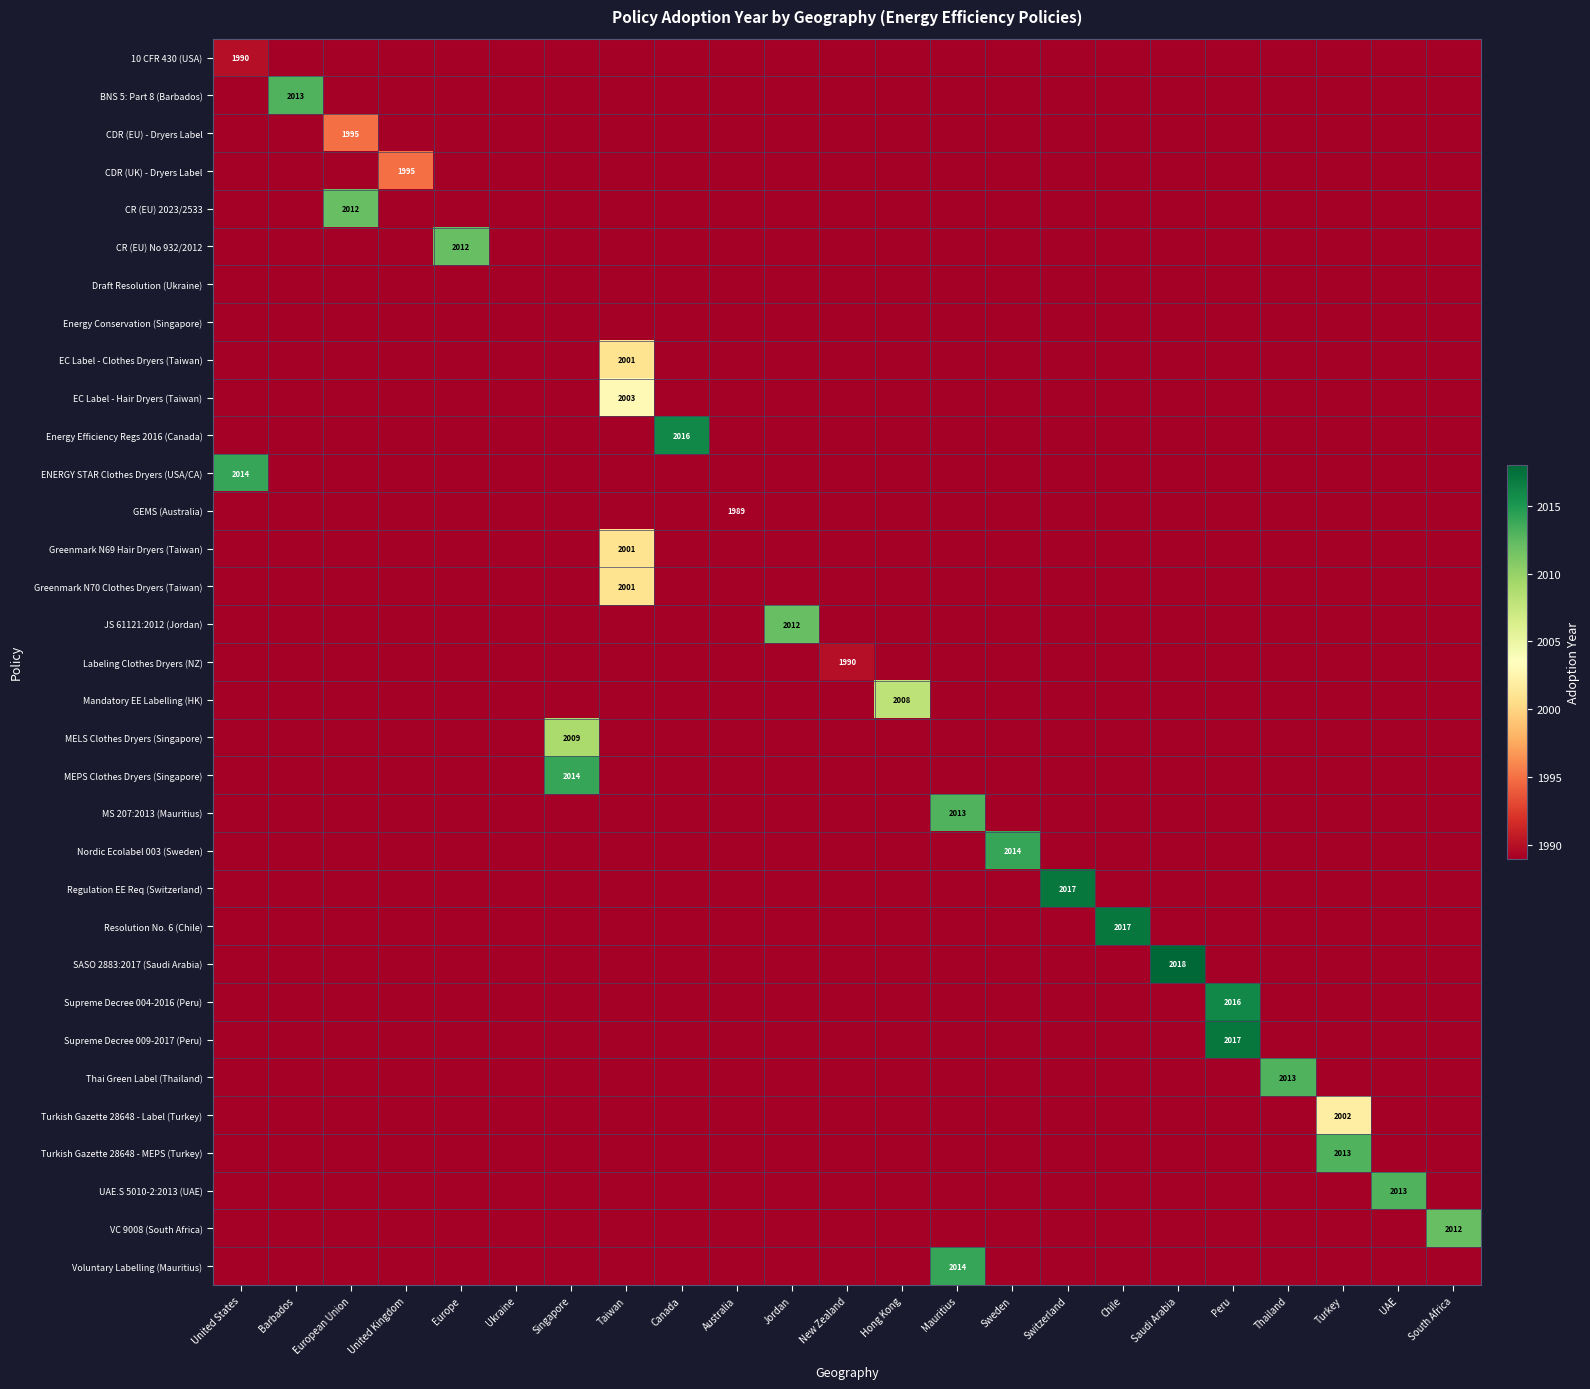

The Nordic Ecolabel 003 (Sweden) series shows 3288 at Sweden. True or false?

False